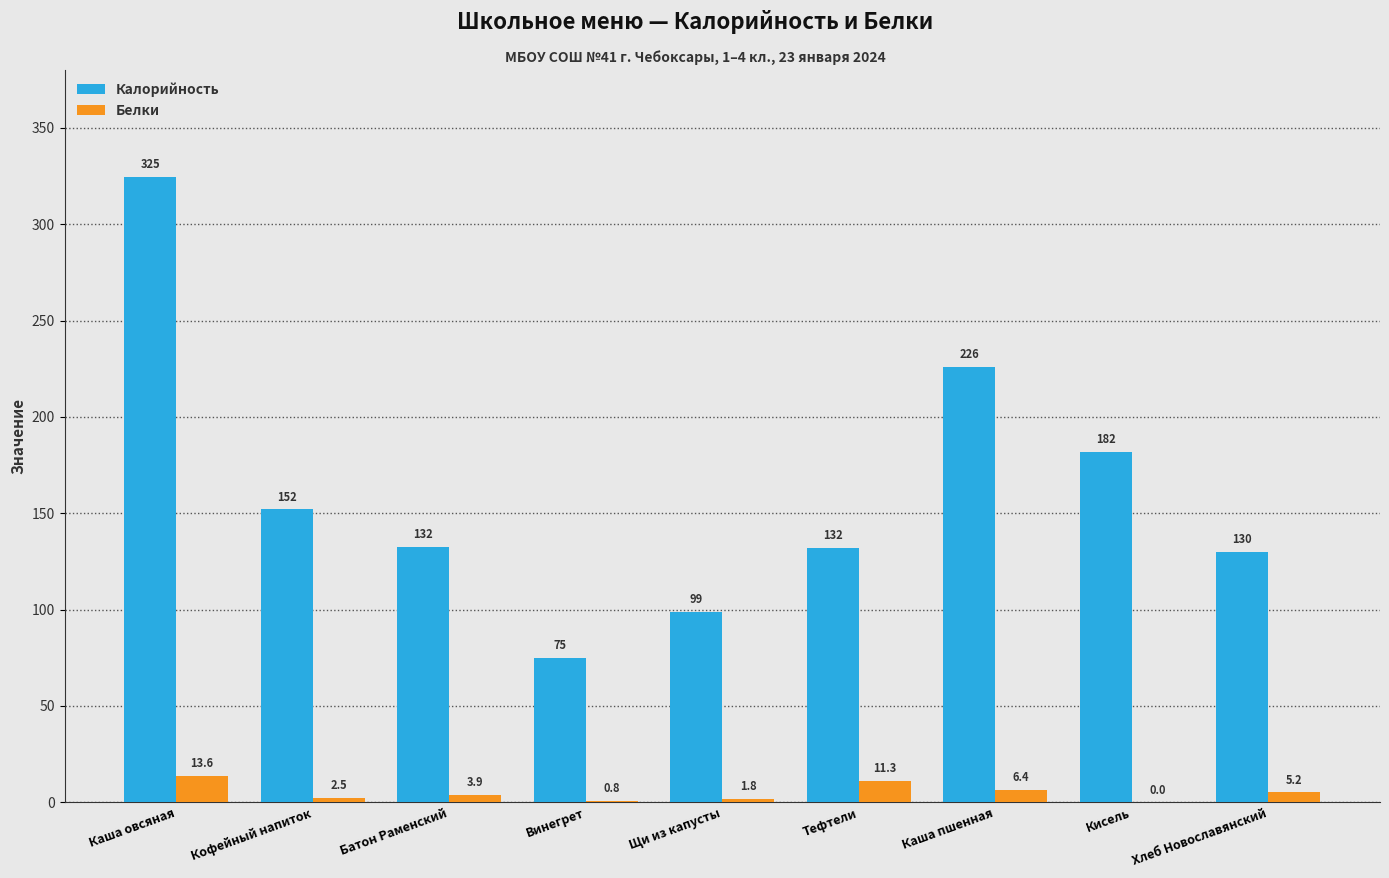

Are the bars grouped side by side (vs. stacked)?

Yes